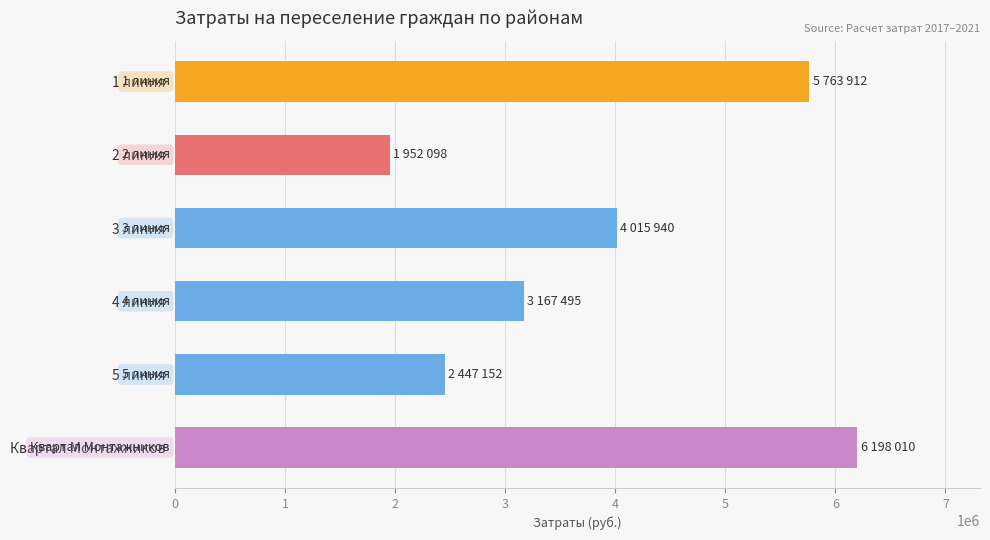

What is the change in value from 3 линия to Квартал Монтажников?

+2182070.0